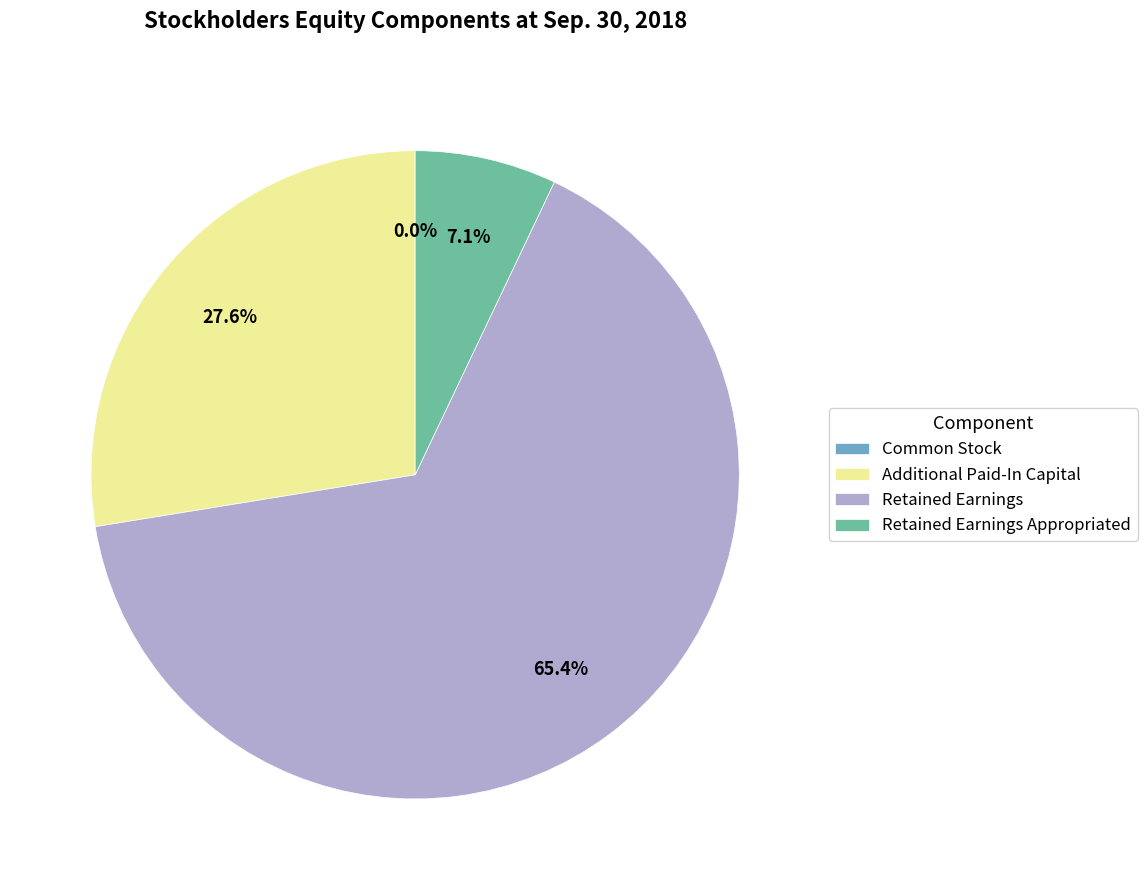

Which has a higher value, Retained Earnings Appropriated or Additional Paid-In Capital?

Additional Paid-In Capital